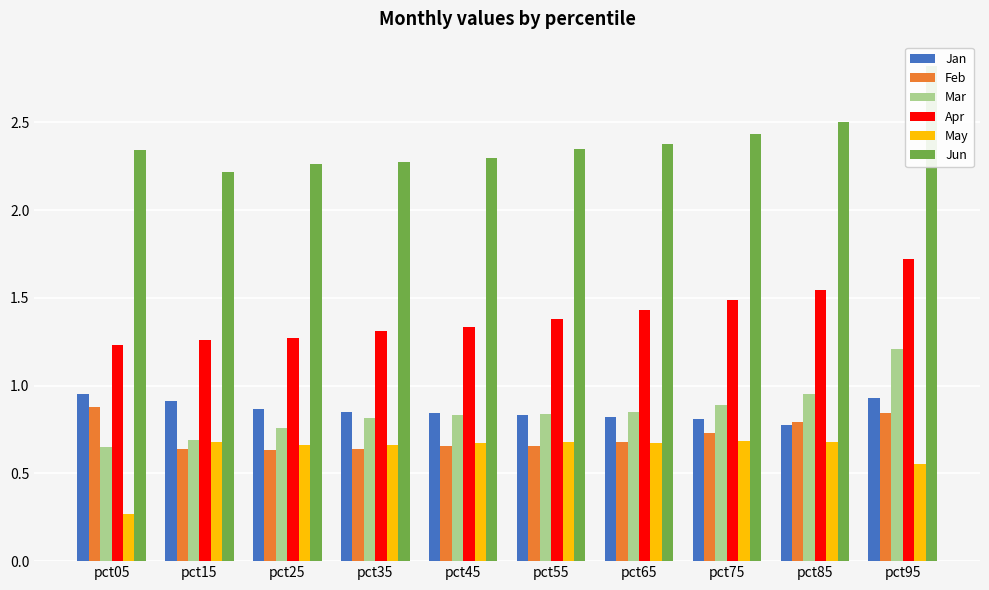

Which series has the largest total across all categories?

Jun